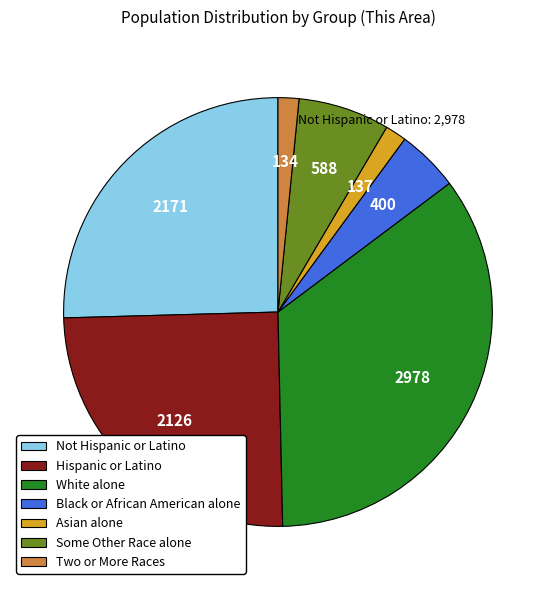

Approximately how many times larger is the value at White alone compared to Black or African American alone?

7.4